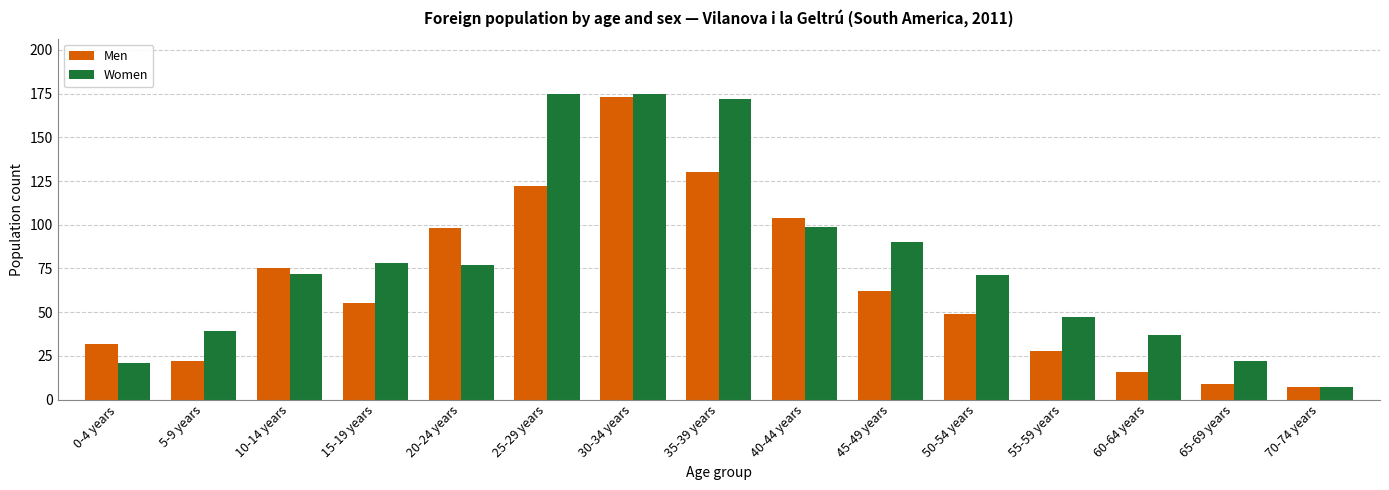

Reading left to right, transcribe all the data shown in this chart.

Men: 32	22	75	55	98	122	173	130	104	62	49	28	16	9	7
Women: 21	39	72	78	77	175	175	172	99	90	71	47	37	22	7